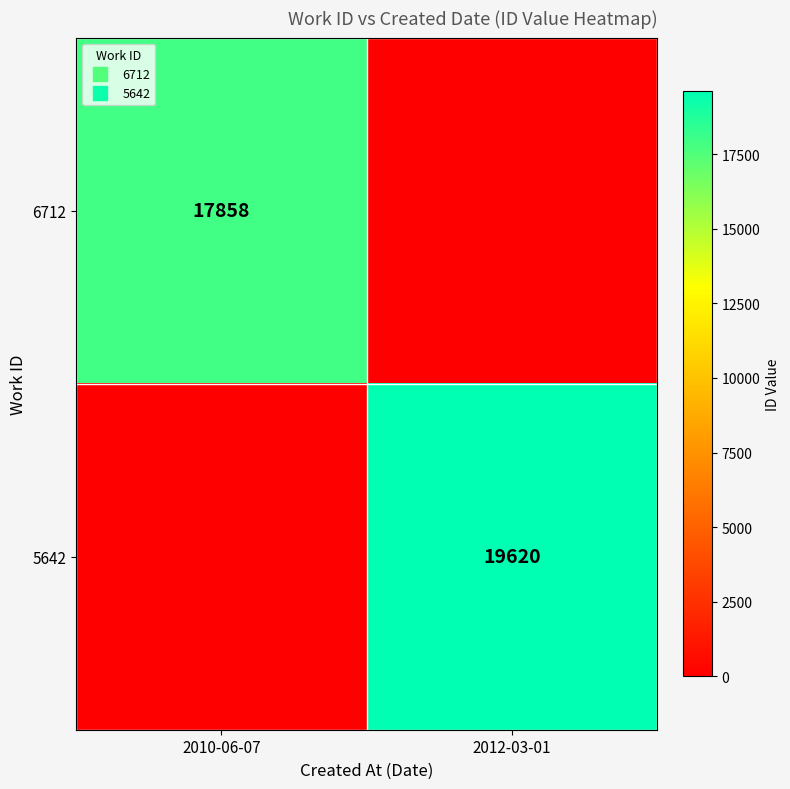

What is the difference between the 5642 values at 2012-03-01 and 2010-06-07?

19620